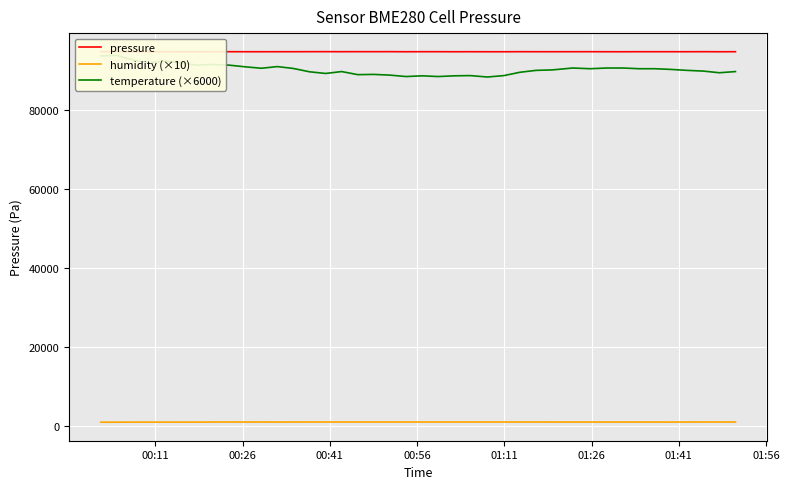

What is the sum of all temperature (×6000) values?

3612600.0